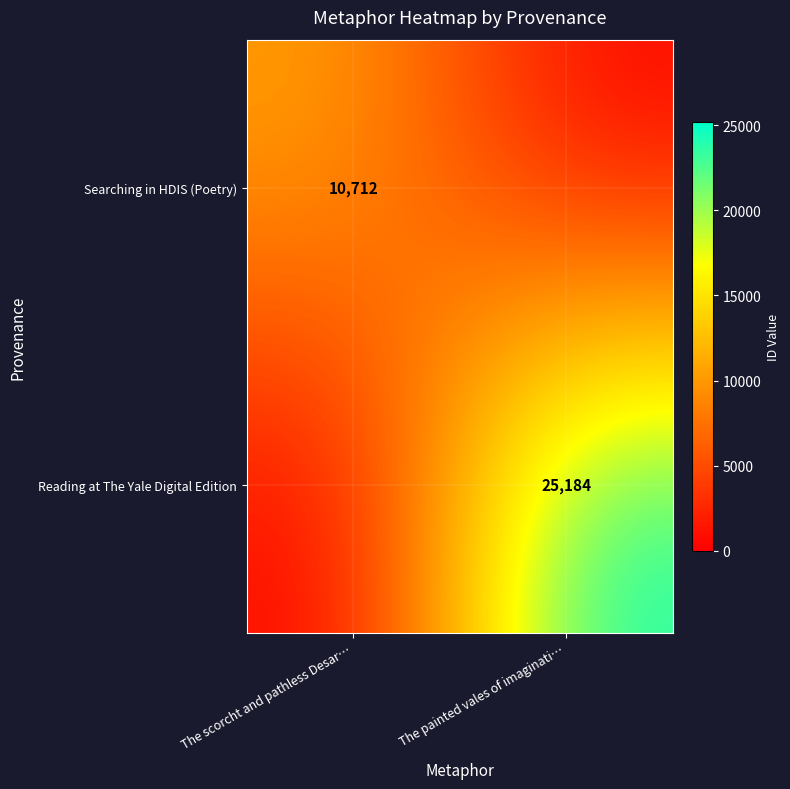

True or false: Reading at The Yale Digital Edition has a value of 9129 at The painted vales of imaginati….

False